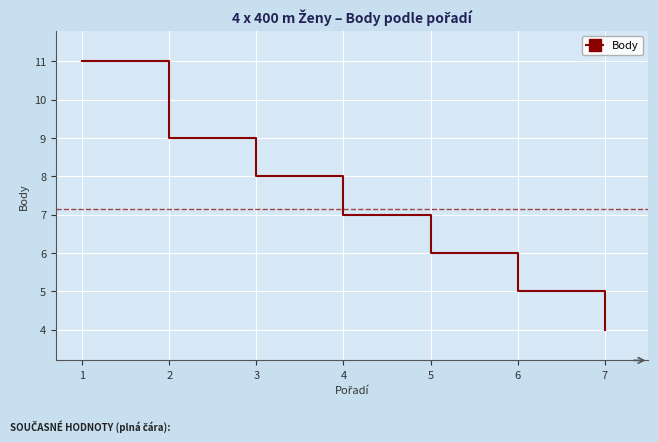

What is the difference between the maximum and second lowest values?

6